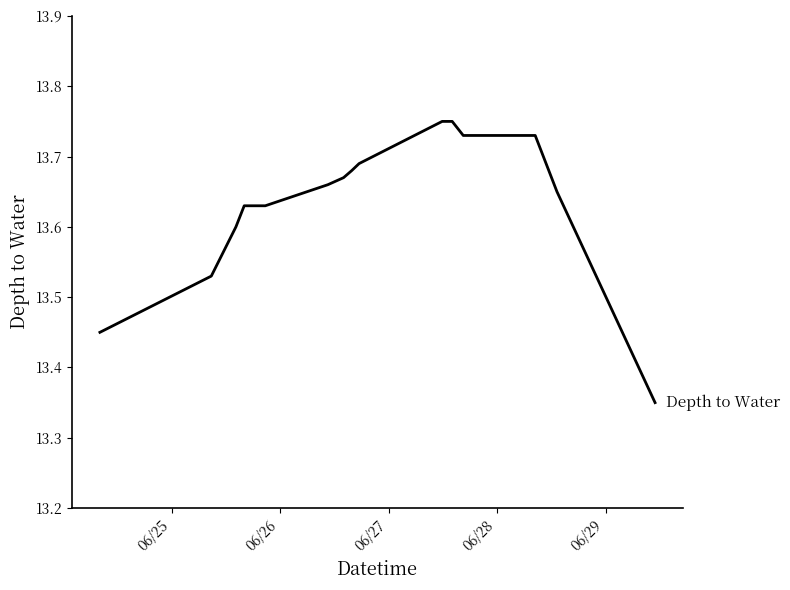

What is the difference between the maximum and minimum values?

0.4